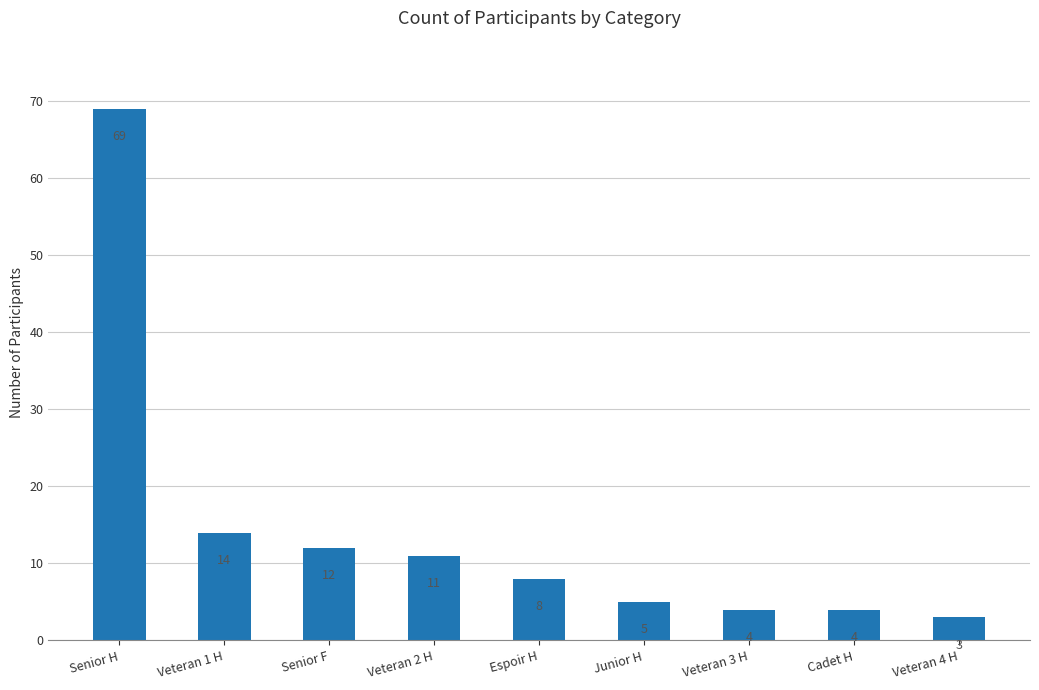

What is the sum of the values at Veteran 4 H and Senior F?

15